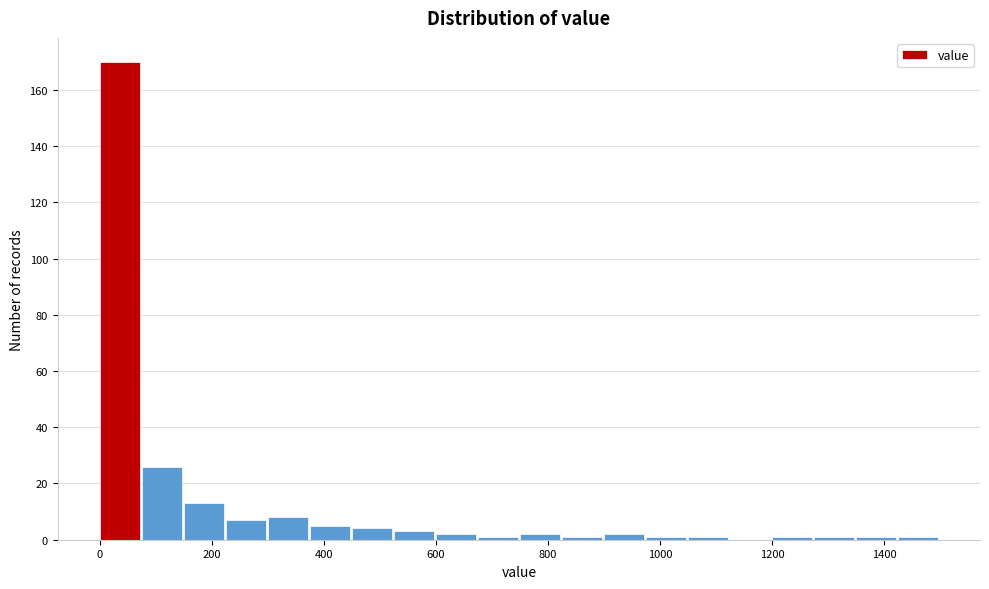

Read against the x-axis, roughly where is the centre of the tallest bar?

40